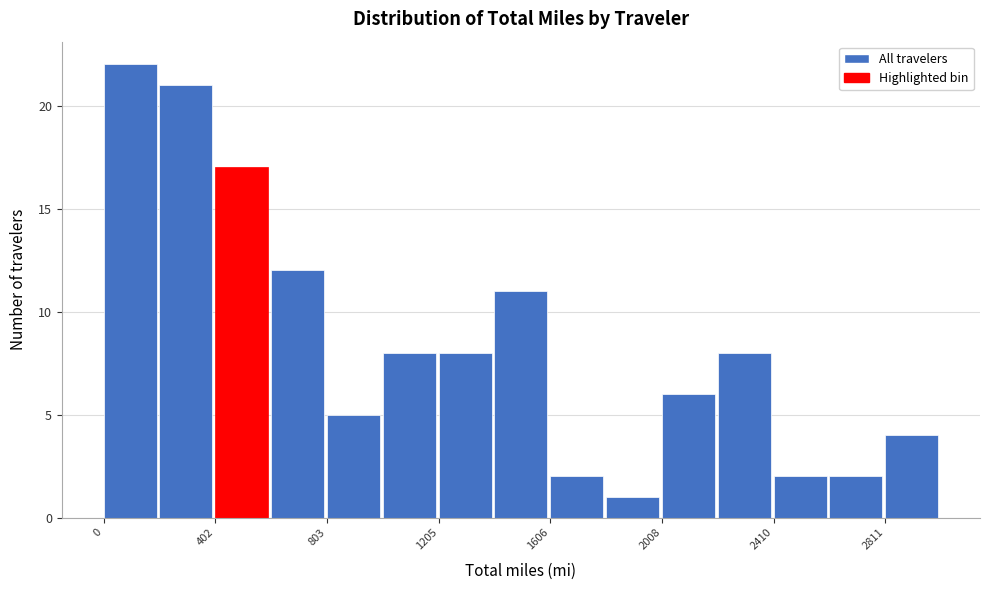

What is the height of the bar covering 1400 to 1600 on the x-axis? Neither the bar edges nor the heights are printed on the chart, so give them approximately, as read against the axes.

11